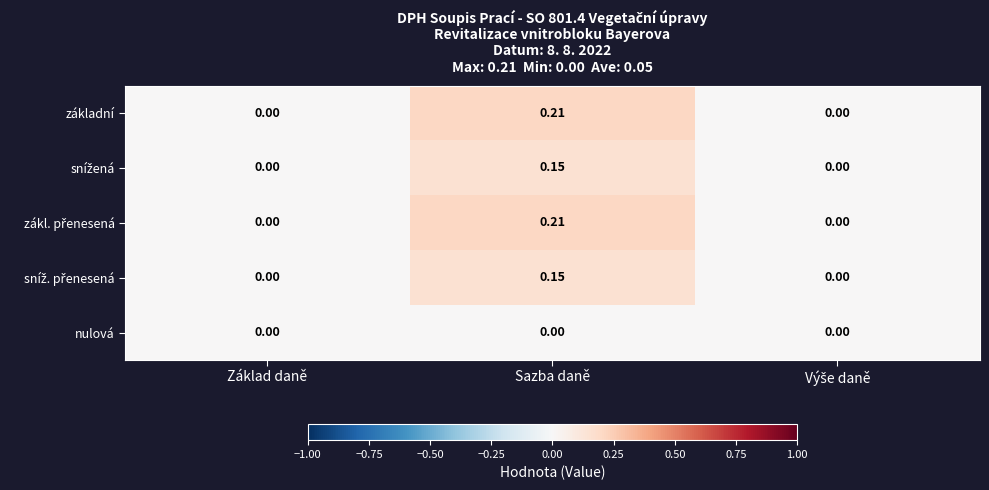

At which category is the sum across all series the highest?

Sazba daně